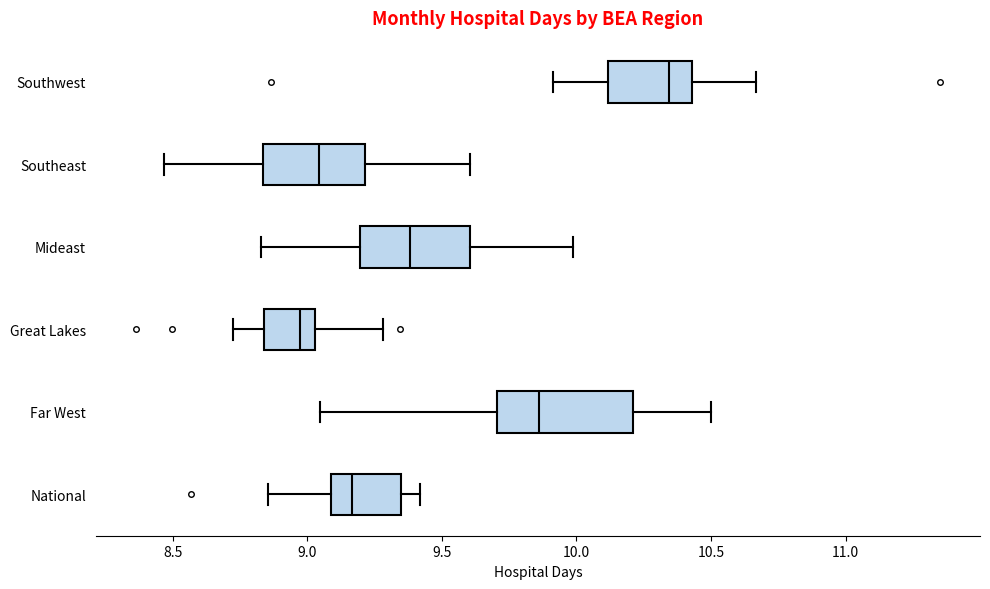

Which box has the furthest to the right median line?

Southwest